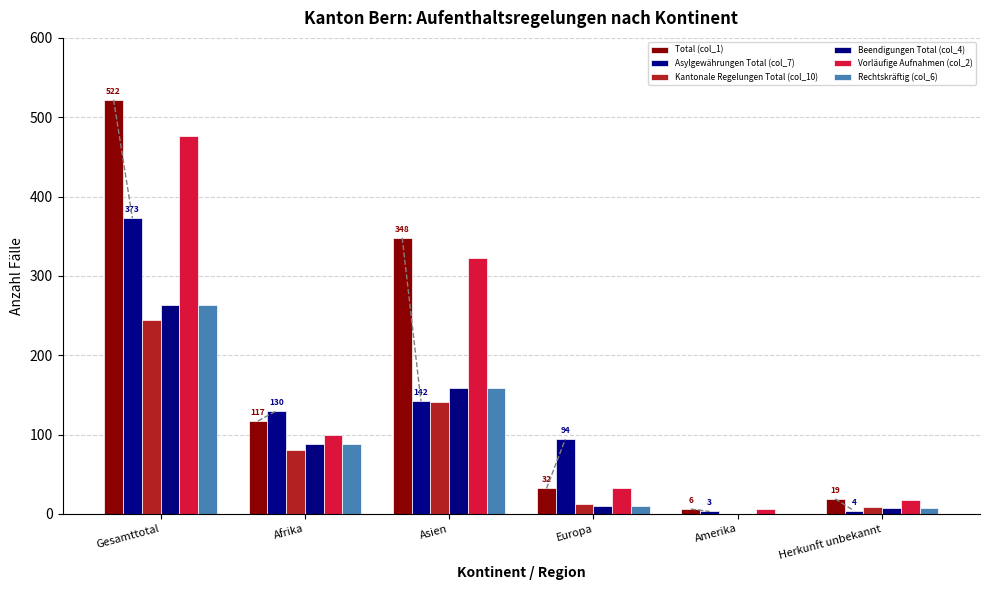

Reading left to right, transcribe all the data shown in this chart.

Total (col_1): Gesamttotal=522	Afrika=117	Asien=348	Europa=32	Amerika=6	Herkunft unbekannt=19
Asylgewährungen Total (col_7): Gesamttotal=373	Afrika=130	Asien=142	Europa=94	Amerika=3	Herkunft unbekannt=4
Kantonale Regelungen Total (col_10): Gesamttotal=244	Afrika=81	Asien=141	Europa=13	Amerika=0	Herkunft unbekannt=9
Beendigungen Total (col_4): Gesamttotal=263	Afrika=88	Asien=158	Europa=10	Amerika=0	Herkunft unbekannt=7
Vorläufige Aufnahmen (col_2): Gesamttotal=476	Afrika=99	Asien=322	Europa=32	Amerika=6	Herkunft unbekannt=17
Rechtskräftig (col_6): Gesamttotal=263	Afrika=88	Asien=158	Europa=10	Amerika=0	Herkunft unbekannt=7